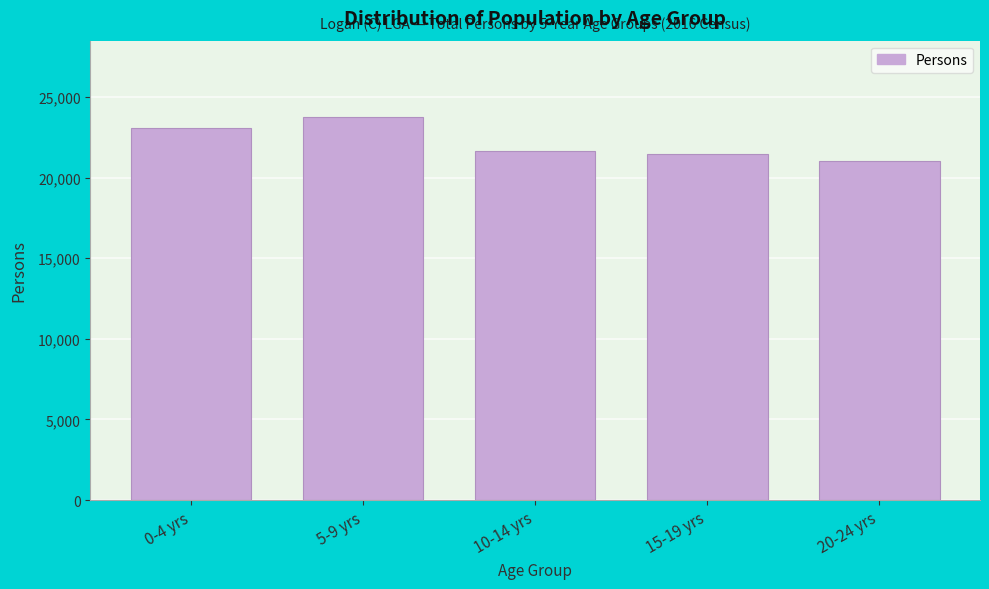

Reading left to right, what are all the values shown in this chart?

23109	23747	21677	21444	21033